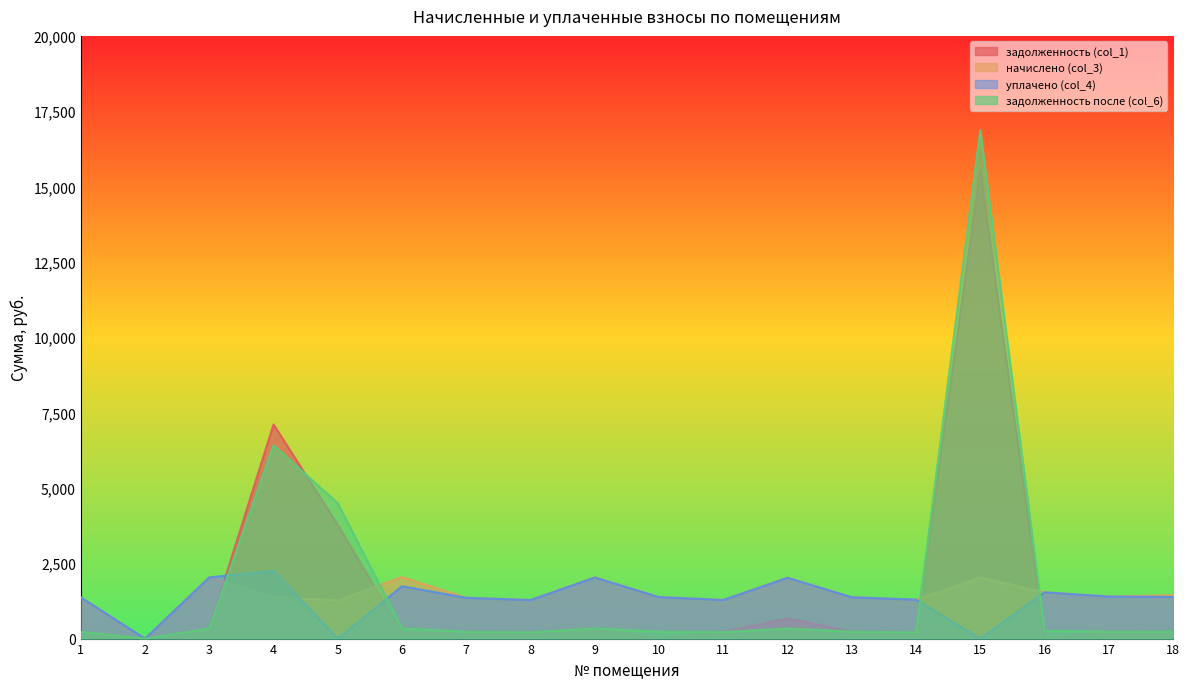

Rank the series at 12 from highest to lowest value.

начислено (col_3), уплачено (col_4), задолженность (col_1), задолженность после (col_6)